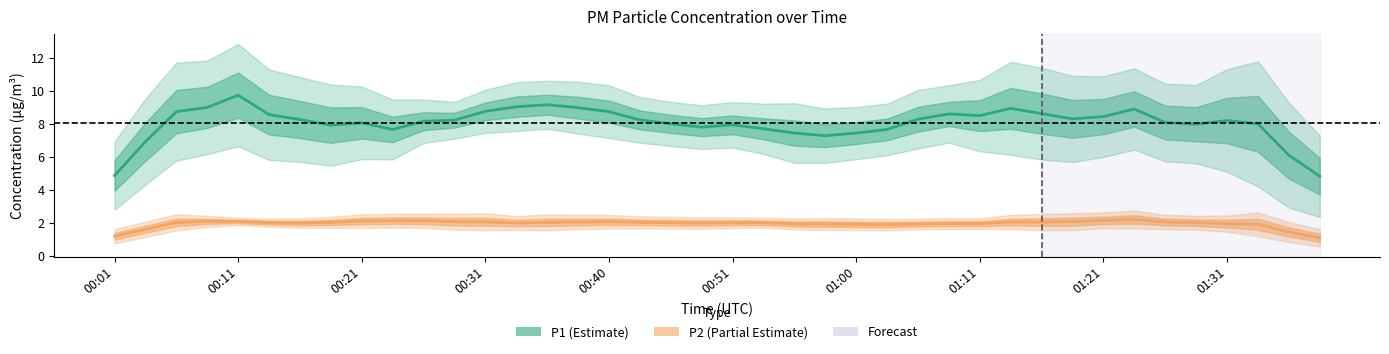

Between 01:29 and 00:38, which is larger?

00:38